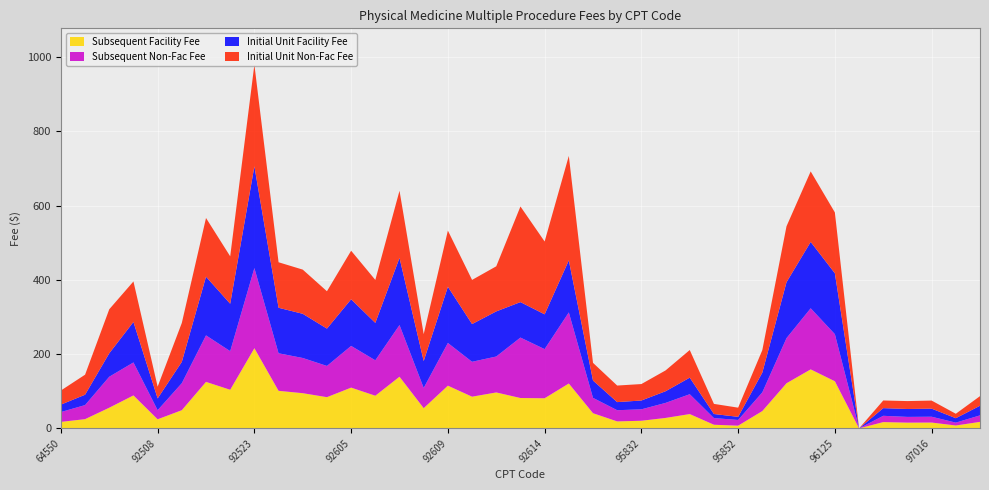

Reading left to right, transcribe all the data shown in this chart.

Initial Unit Non-Fac Fee: 64550=38.0	90901=54.0	90911=118.5	92507=109.1	92508=31.7	92520=104.9	92521=158.1	92522=127.7	92523=273.9	92524=122.6	92526=119.0	92597=100.6	92605=130.7	92606=115.7	92607=180.8	92608=72.4	92609=151.3	92610=118.9	92611=121.5	92612=257.5	92614=196.1	92616=281.3	92618=47.6	95831=44.6	95832=44.3	95833=56.1	95834=74.4	95851=27.3	95852=24.7	95992=60.6	96105=150.6	96111=189.9	96125=163.9	97010=0.0	97012=20.6	97014=21.3	97016=21.8	97018=11.9	97022=25.9
Initial Unit Facility Fee: 64550=20.0	90901=27.9	90911=63.1	92507=109.1	92508=31.7	92520=57.4	92521=158.1	92522=127.7	92523=273.9	92524=122.6	92526=119.0	92597=100.6	92605=125.6	92606=100.8	92607=180.8	92608=72.4	92609=151.3	92610=101.7	92611=121.5	92612=95.5	92614=93.7	92616=140.2	92618=46.7	95831=21.8	95832=23.8	95833=31.4	95834=44.6	95851=11.0	95852=8.4	95992=53.1	96105=150.6	96111=178.7	96125=163.9	97010=0.0	97012=20.6	97014=21.3	97016=21.8	97018=11.9	97022=25.9
Subsequent Non-Fac Fee: 64550=26.5	90901=37.9	90911=83.4	92507=88.8	92508=24.5	92520=72.8	92521=125.2	92522=104.0	92523=215.9	92524=101.1	92526=94.8	92597=84.1	92605=112.3	92606=95.4	92607=139.2	92608=54.5	92609=115.0	92610=94.0	92611=96.8	92612=162.8	92614=132.3	92616=191.4	92618=41.3	95831=30.2	95832=30.8	95833=40.5	95834=53.5	95851=17.9	95852=15.4	95992=50.4	96105=121.5	96111=164.5	96125=126.9	97010=0.0	97012=16.9	97014=15.5	97016=15.7	97018=7.8	97022=17.5
Subsequent Facility Fee: 64550=17.5	90901=24.9	90911=55.7	92507=88.8	92508=24.5	92520=49.0	92521=125.2	92522=104.0	92523=215.9	92524=101.1	92526=94.8	92597=84.1	92605=109.8	92606=88.0	92607=139.2	92608=54.5	92609=115.0	92610=85.4	92611=96.8	92612=81.8	92614=81.1	92616=120.9	92618=40.9	95831=18.8	95832=20.5	95833=28.1	95834=38.6	95851=9.8	95852=7.3	95992=46.6	96105=121.5	96111=158.9	96125=126.9	97010=0.0	97012=16.9	97014=15.5	97016=15.7	97018=7.8	97022=17.5